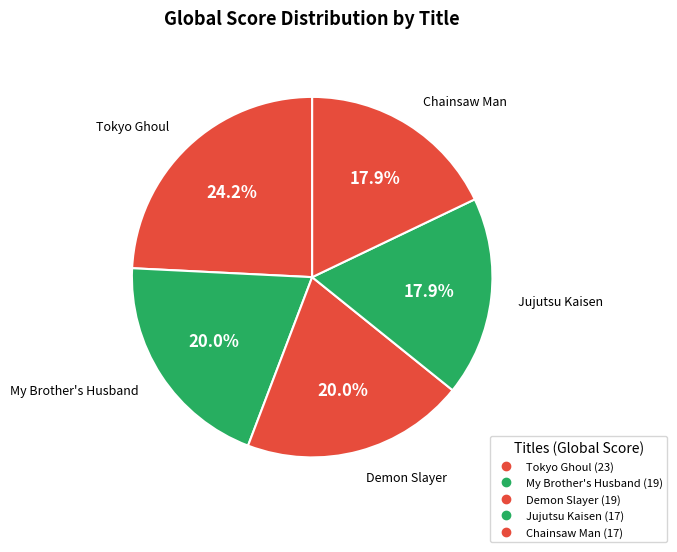

Does Chainsaw Man represent more than half of the total?

No